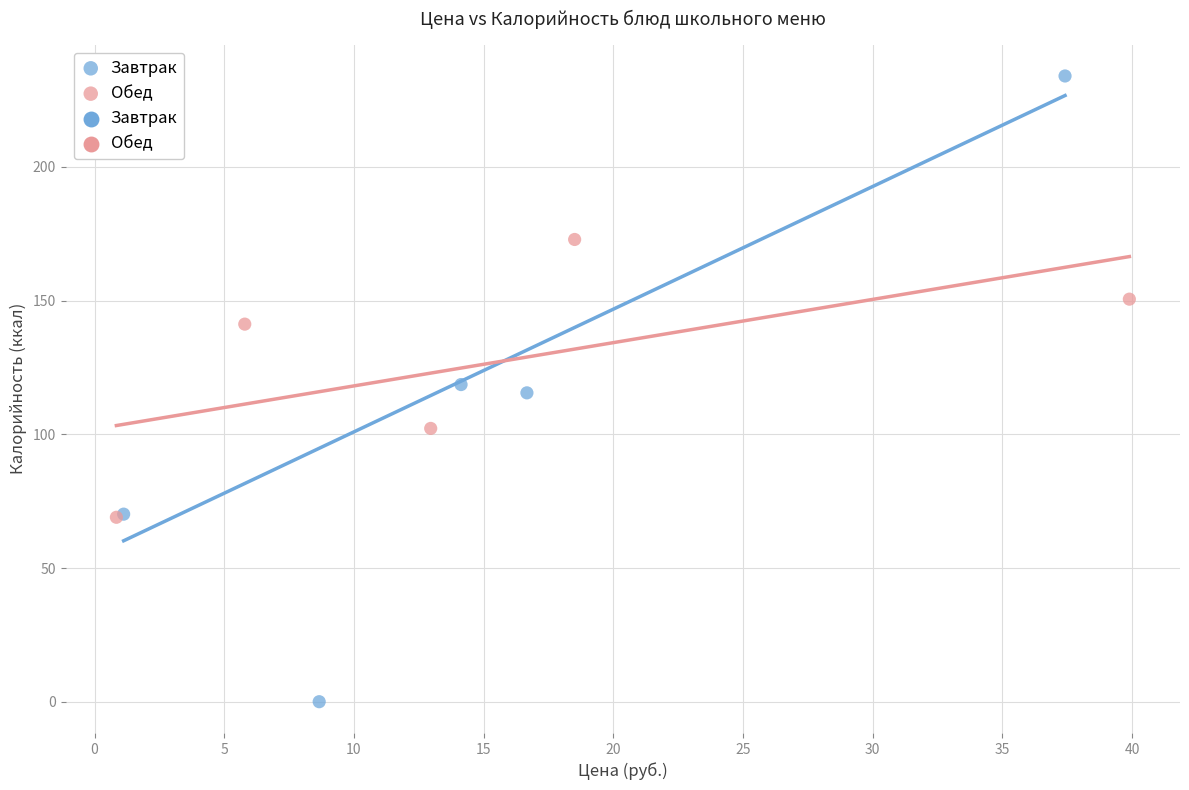

Which series contains the lowest Y value?

Завтрак